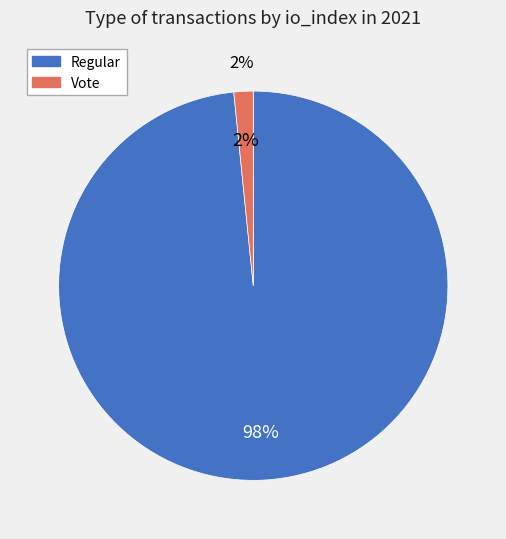

Count the number of slices in the pie.

2